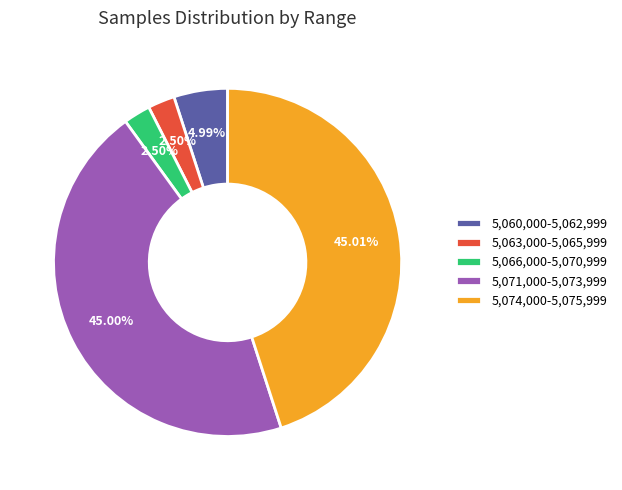

Do 5,066,000-5,070,999 and 5,060,000-5,062,999 together represent more than half of the pie?

No